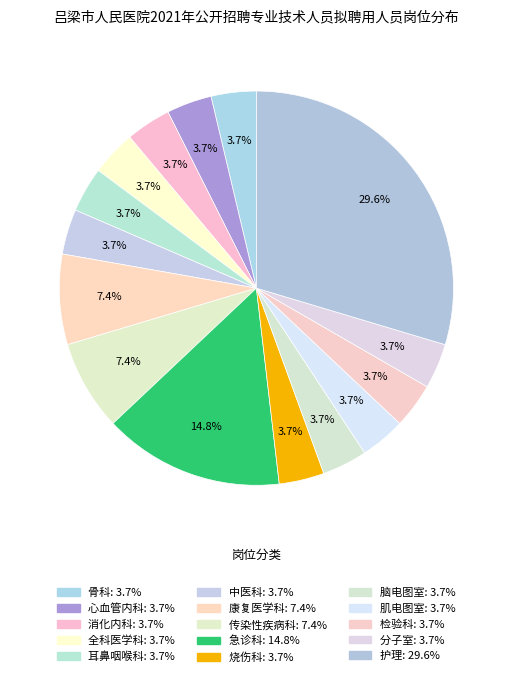

Does 中医科 account for over 50% of the chart?

No